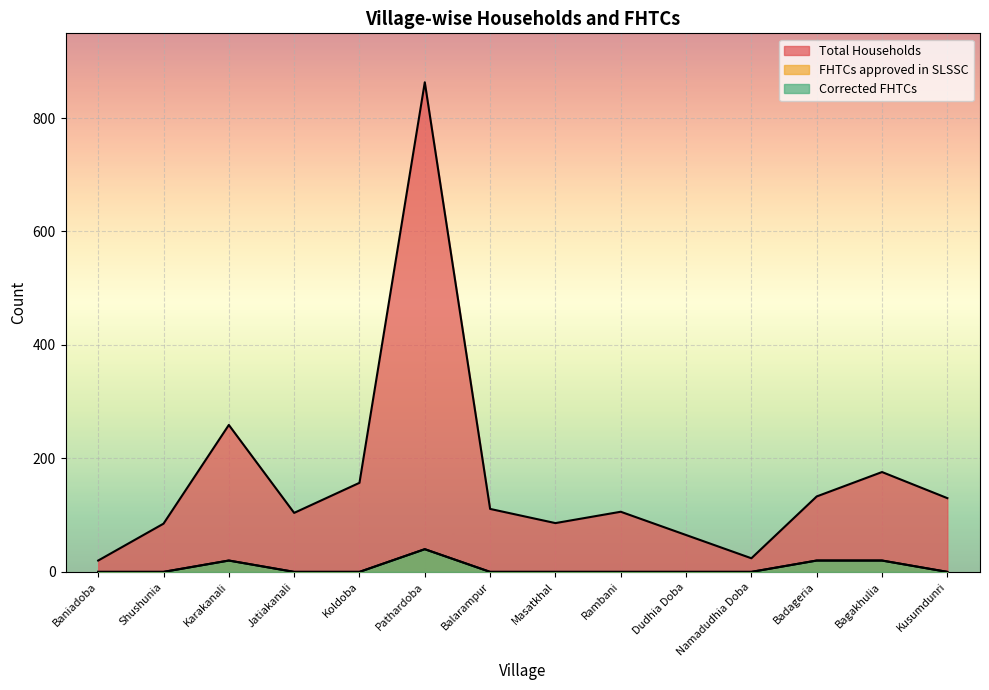

Rank the series at Bagakhulia from lowest to highest value.

FHTCs approved in SLSSC, Corrected FHTCs, Total Households